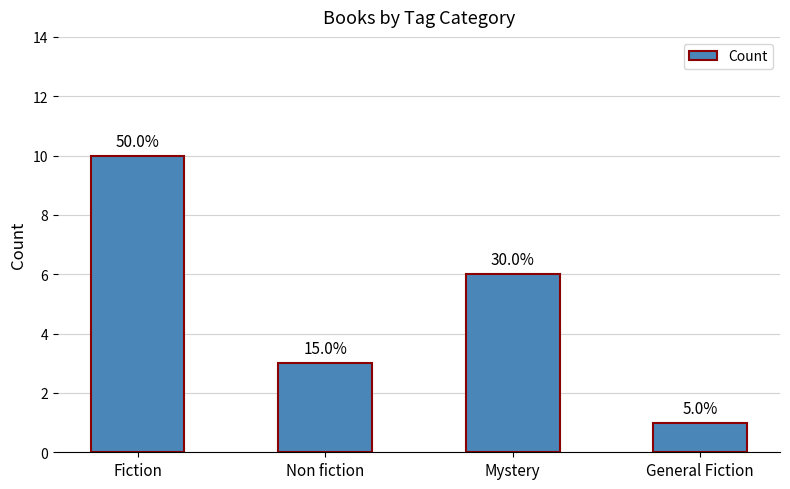

What is the change in value from Non fiction to General Fiction?

-2